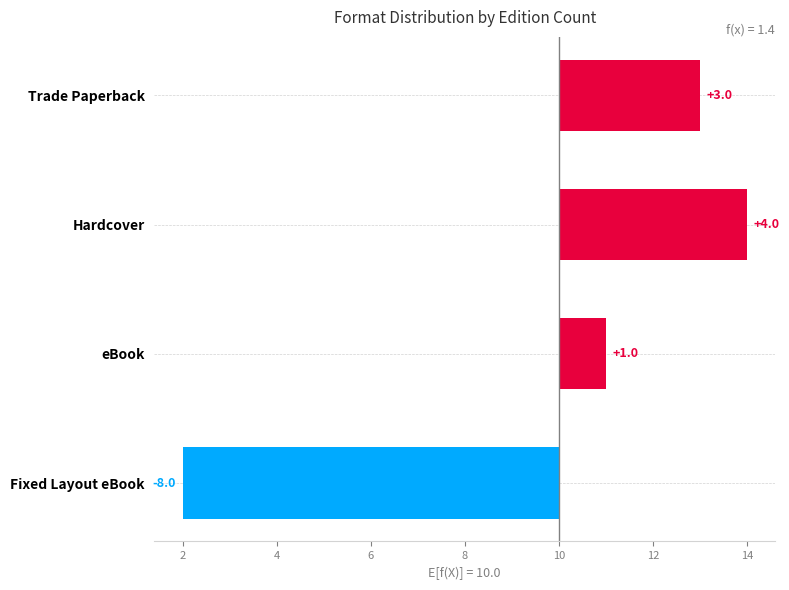

Reading left to right, list all the values displayed in this chart.

3	4	1	-8